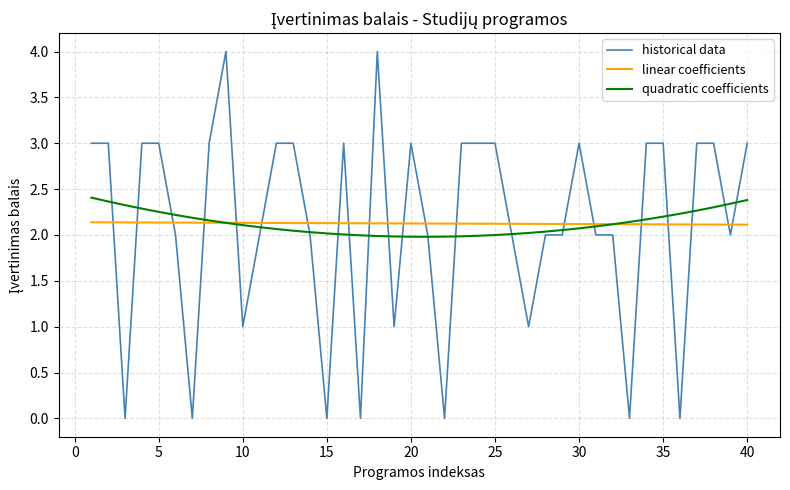

List the series in order of their peak value, highest first.

historical data, quadratic coefficients, linear coefficients